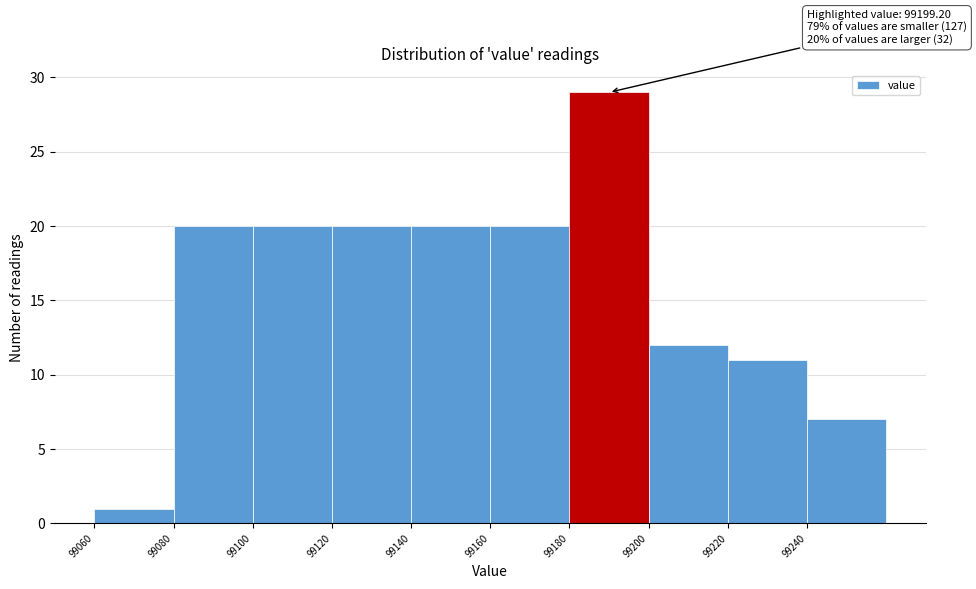

Which range on the x-axis has the tallest bar?

99180 to 99200